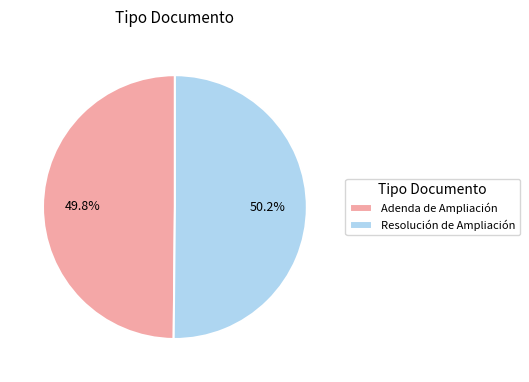

To the nearest percent, what is the combined percentage of Adenda de Ampliación and Resolución de Ampliación?

100%